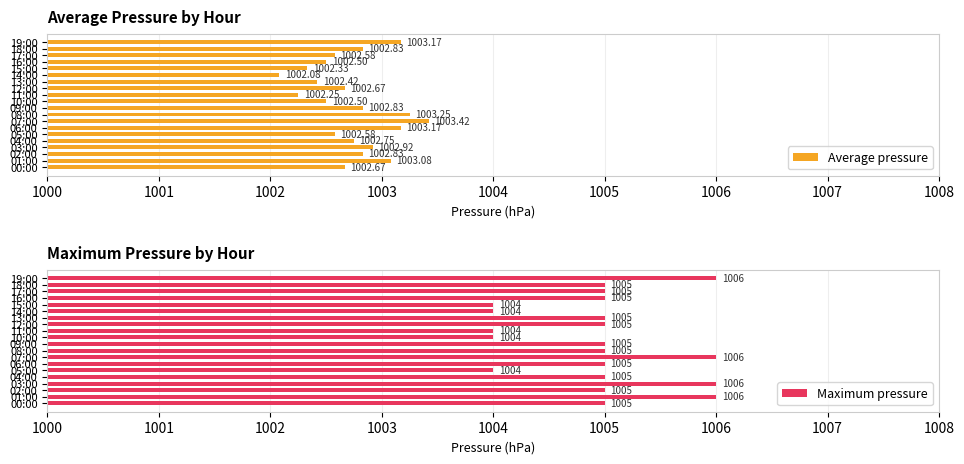

What is the sum of all Maximum pressure values?

20099